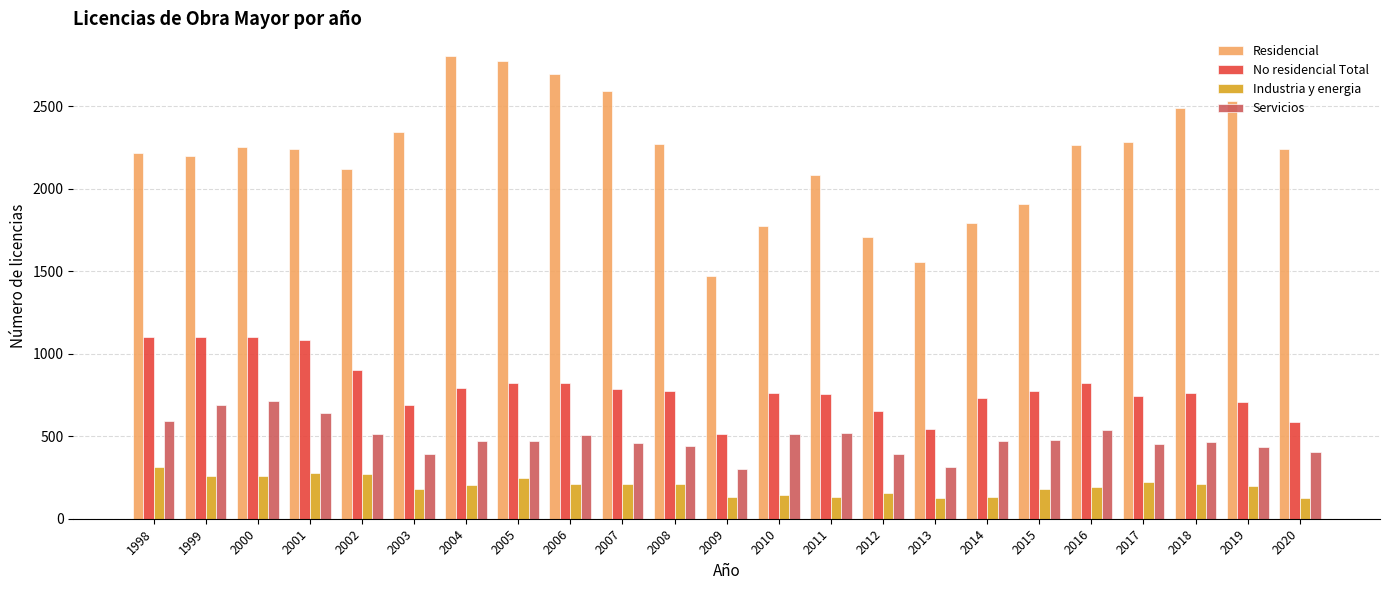

What is the value of the No residencial Total bar at the 14th from the left?

753